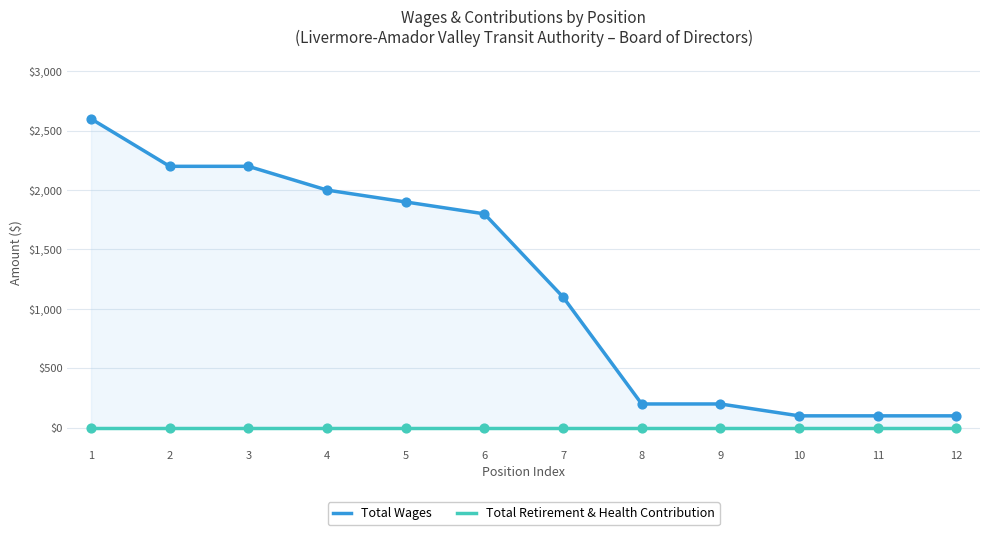

At which category is the sum across all series the highest?

1